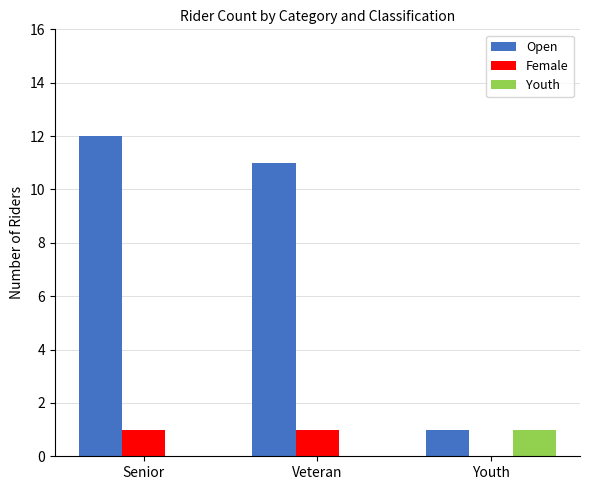

Between Senior and Youth, which series saw the biggest shift?

Open